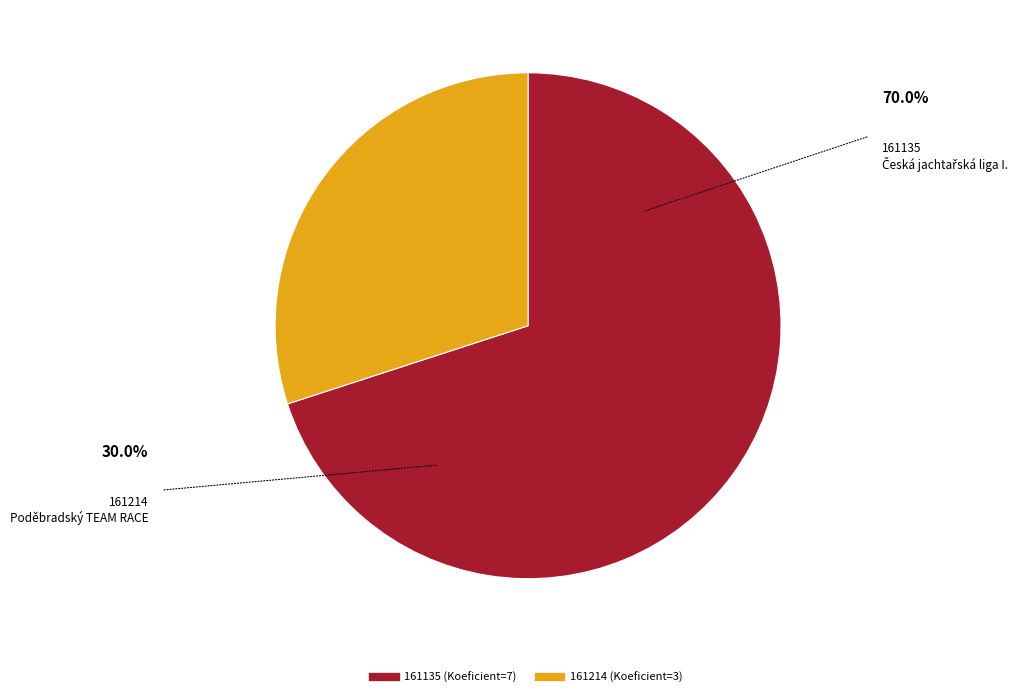

Which slice represents more than half of the pie?

161135